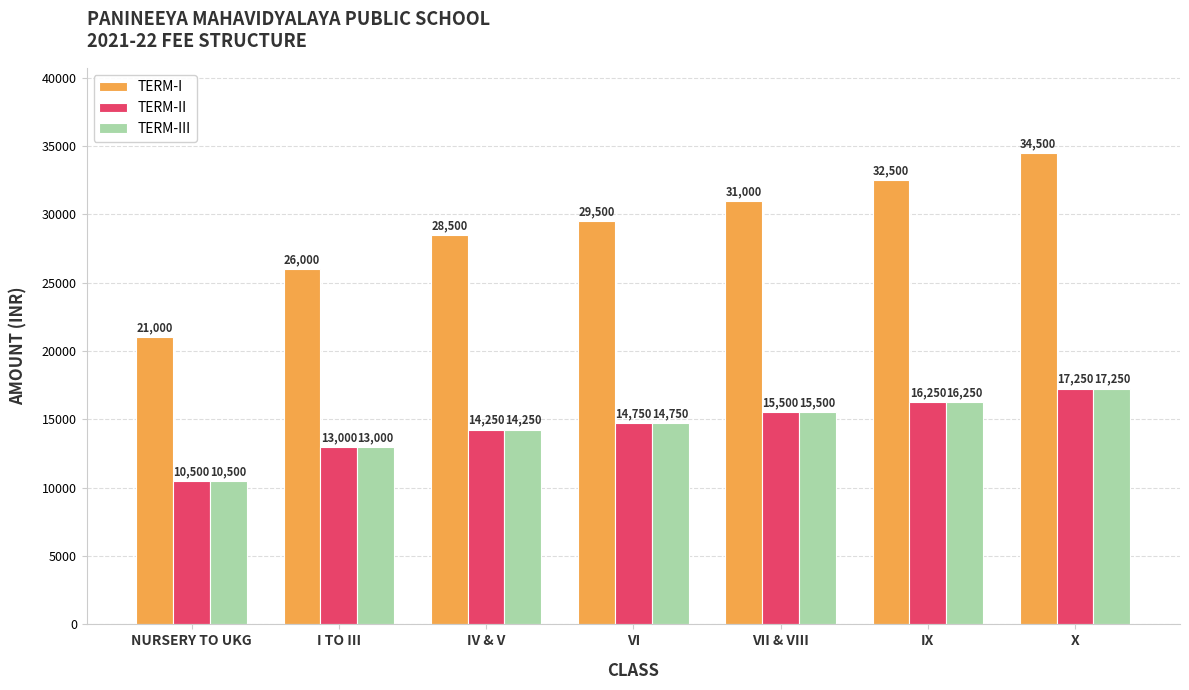

Is the value of TERM-II at VI greater than the value of TERM-III at IX?

No